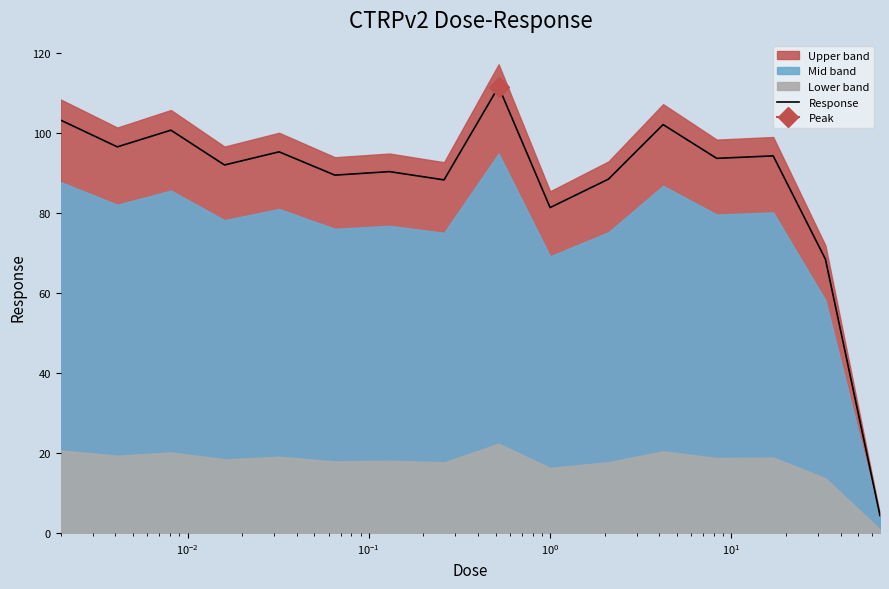

Reading left to right, list all the values displayed in this chart.

103.3	96.6	100.8	92.1	95.4	89.5	90.4	88.4	111.7	81.4	88.6	102.2	93.8	94.4	68.5	4.3